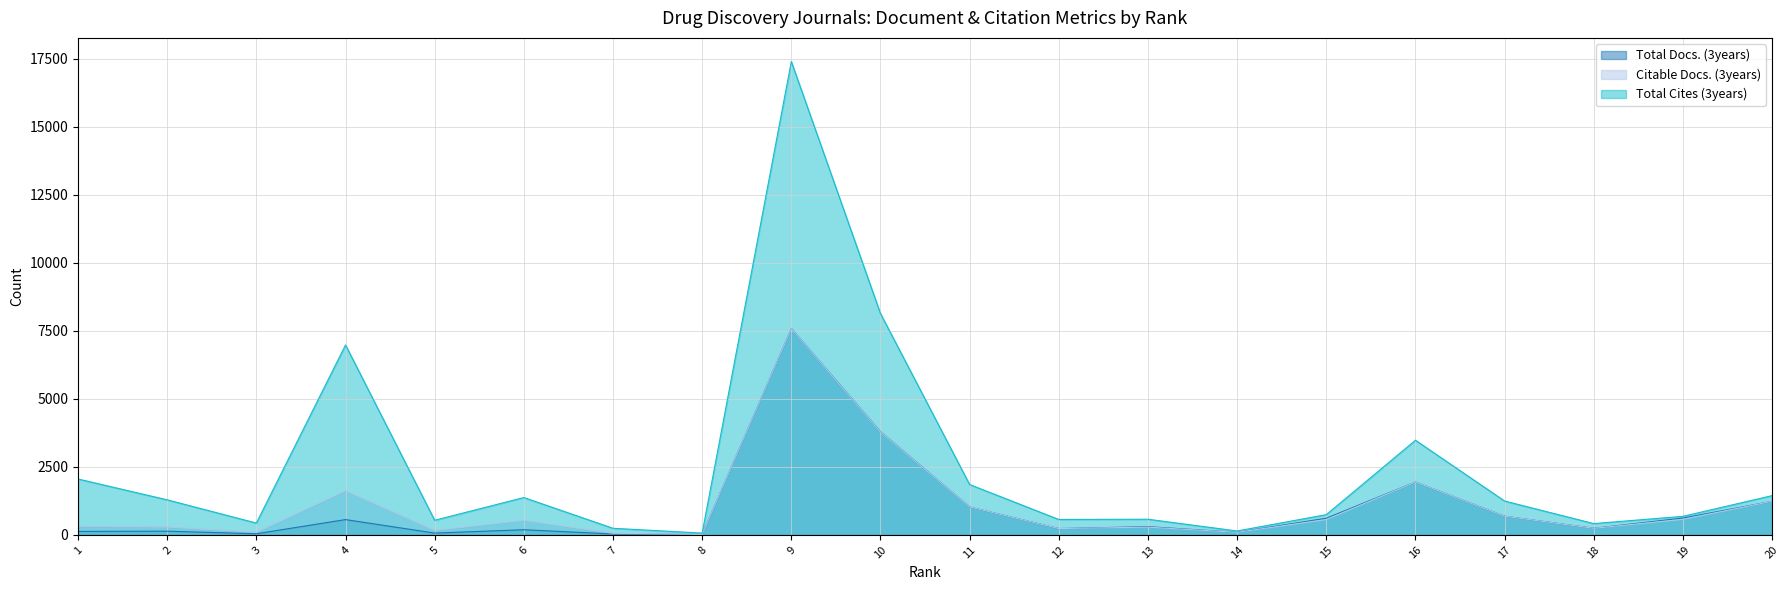

Between 6 and 10, which is larger?

10